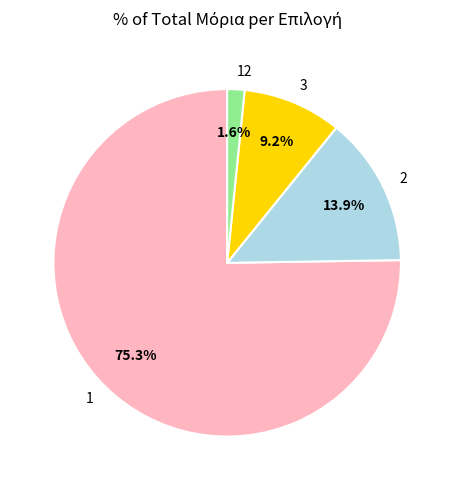

Count the number of slices in the pie.

4